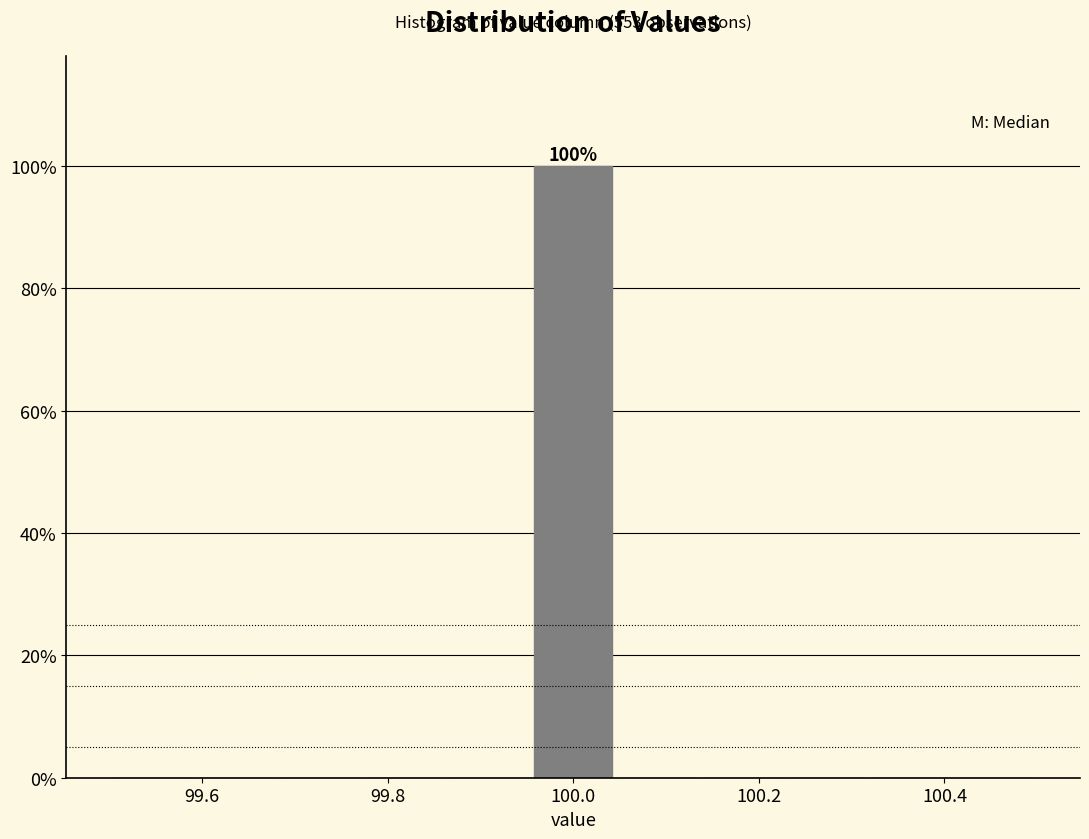

Which range on the x-axis has the tallest bar?

99.96 to 100.04